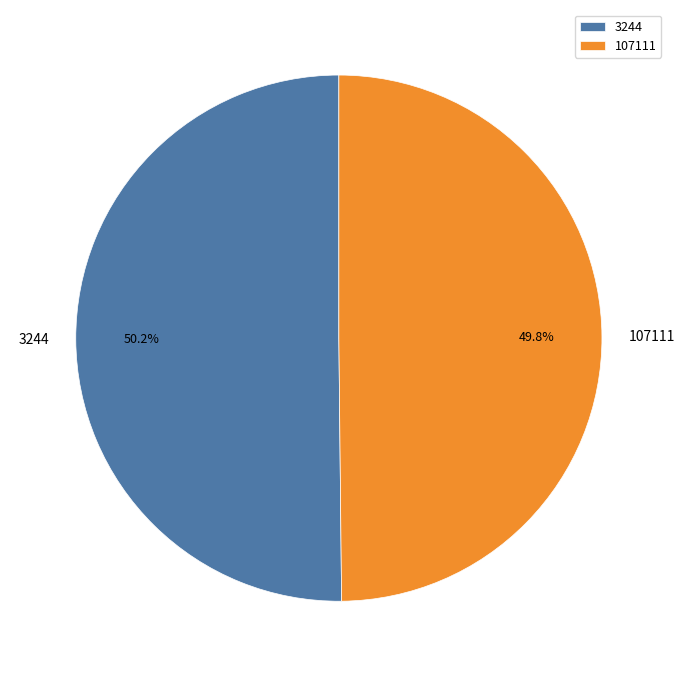

What is the ratio of the value at 3244 to the value at 107111?

1.0